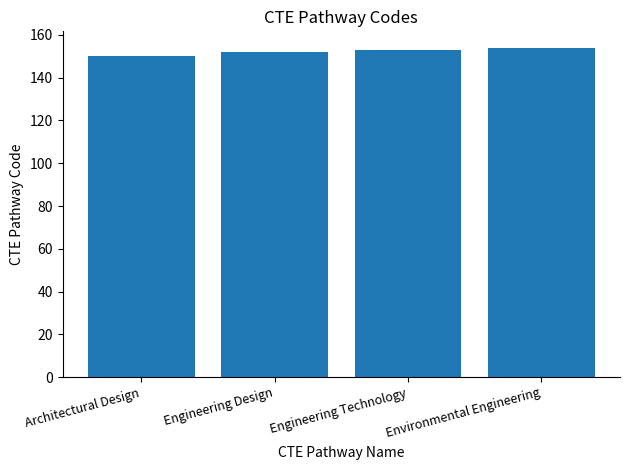

True or false: the data shows 152 at Engineering Design.

True